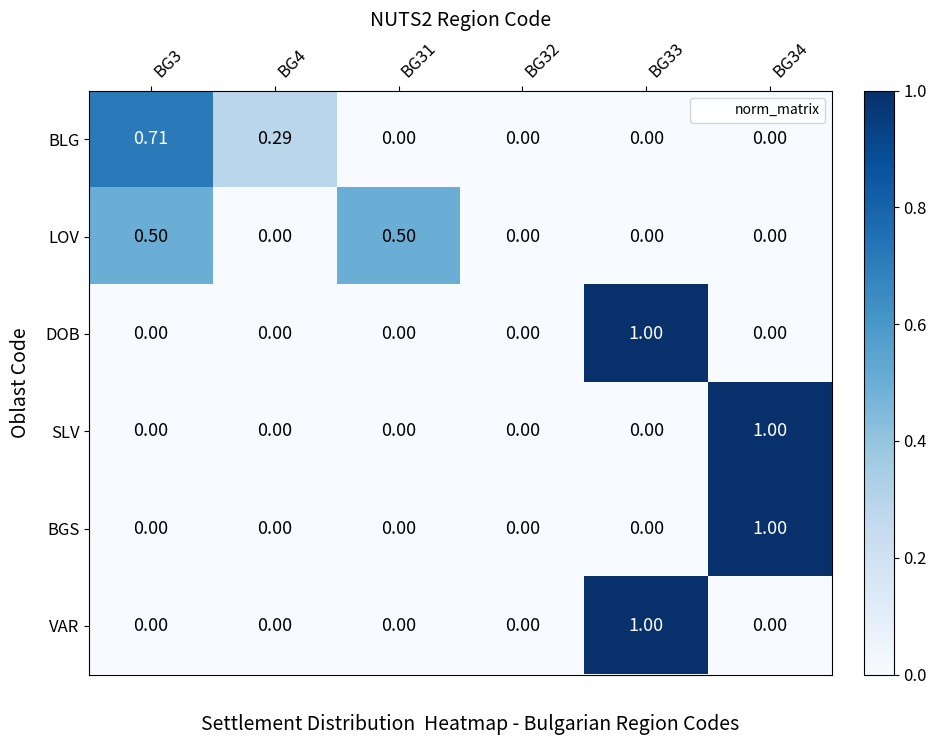

Count the number of categories in the chart.

6